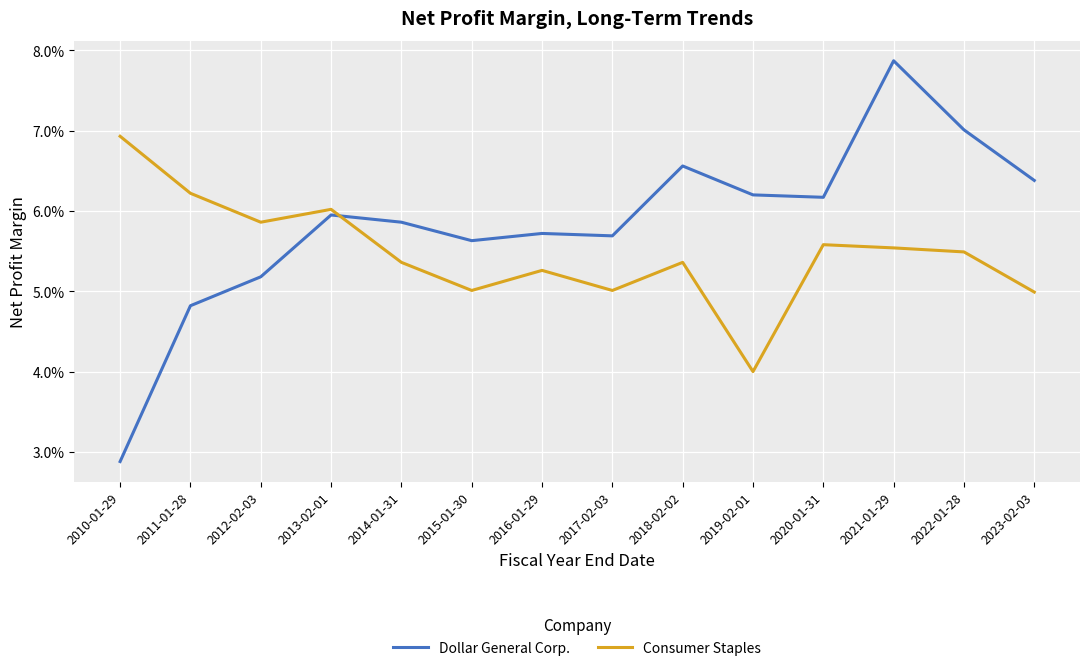

At which label does Consumer Staples reach its minimum?

2019-02-01